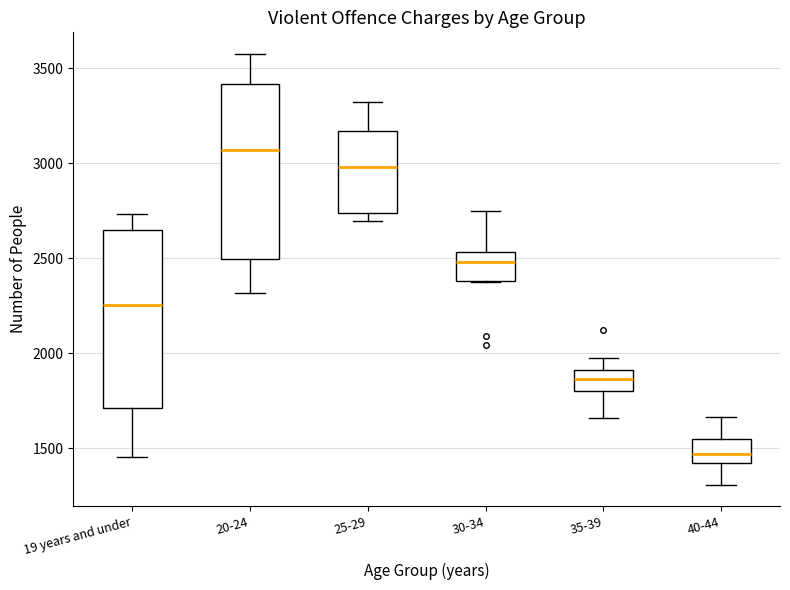

Reading left to right, transcribe this box plot: for each box, give where its median line is, the range the box spans, and where its two whiskers end, as read against the y-axis. The values are not printed on the chart, so give them approximately, as read against the axis.

19 years and under: median 2250, box 1700 to 2650, whiskers 1450 to 2750
20-24: median 3050, box 2500 to 3400, whiskers 2300 to 3600
25-29: median 3000, box 2750 to 3150, whiskers 2700 to 3300
30-34: median 2500, box 2400 to 2550, whiskers 2400 to 2750
35-39: median 1850, box 1800 to 1900, whiskers 1650 to 2000
40-44: median 1450, box 1400 to 1550, whiskers 1300 to 1650